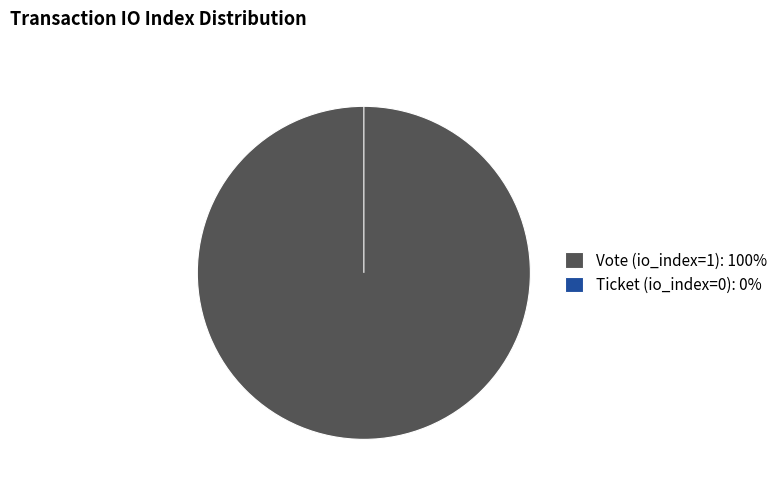

Does any single category account for the majority?

Yes